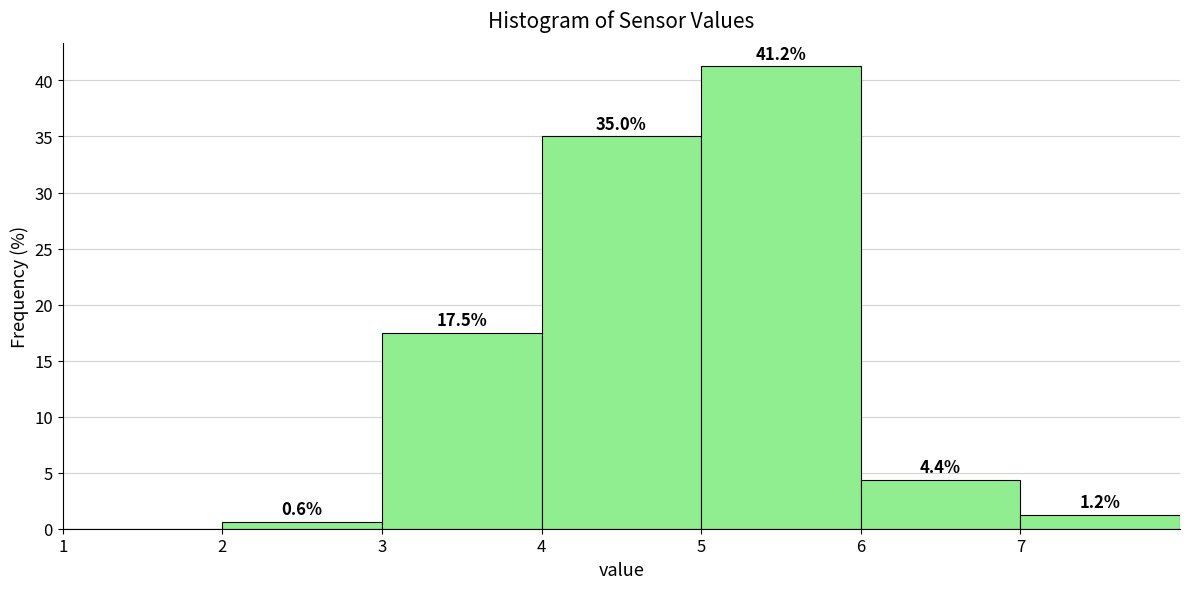

Over which range of the x-axis is the bar tallest?

5 to 6